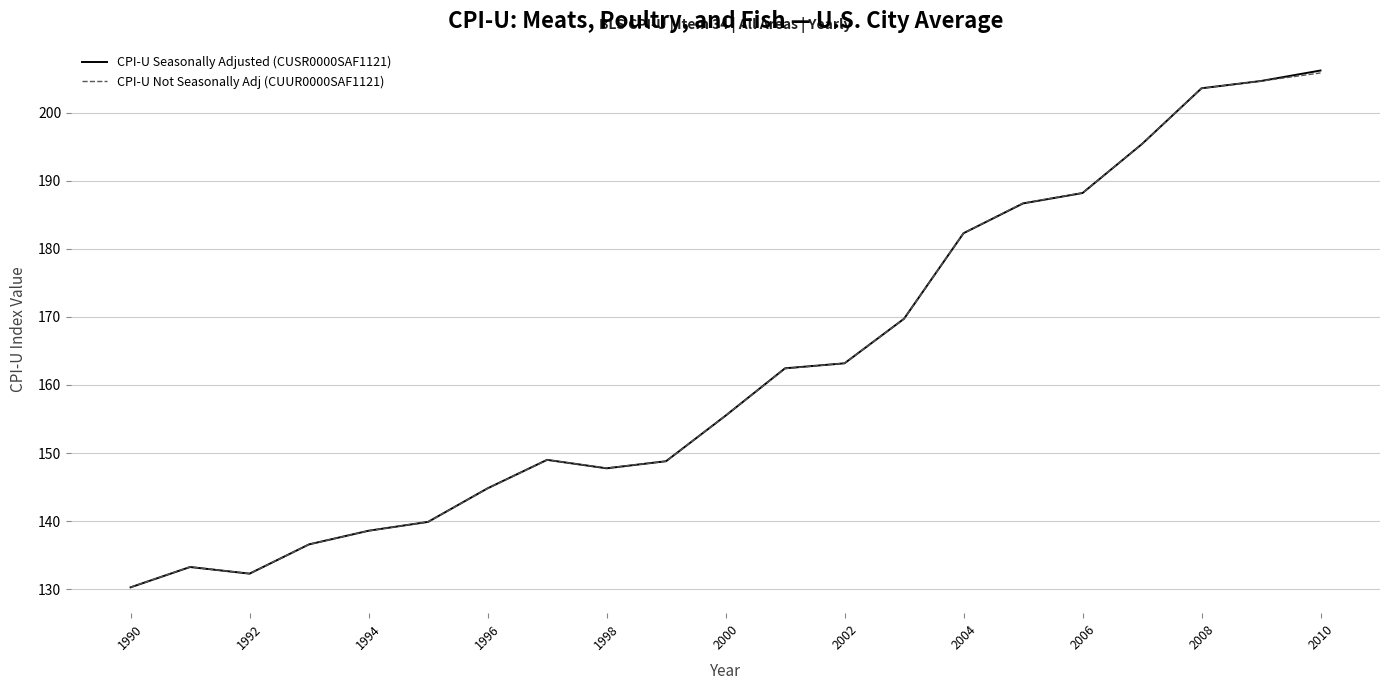

What is the greatest value displayed?

206.2